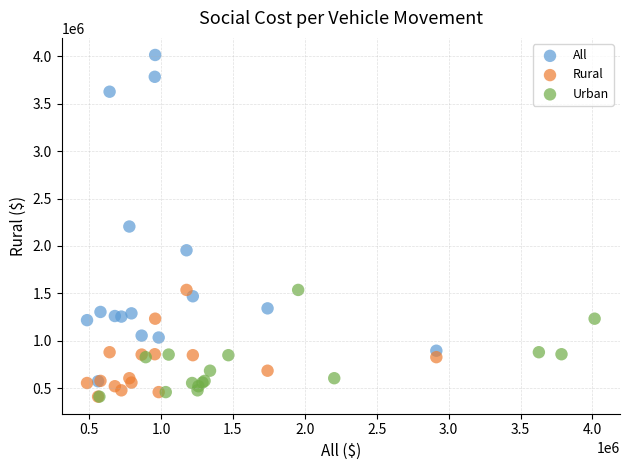

Which series has the largest Y range (max minus min)?

All